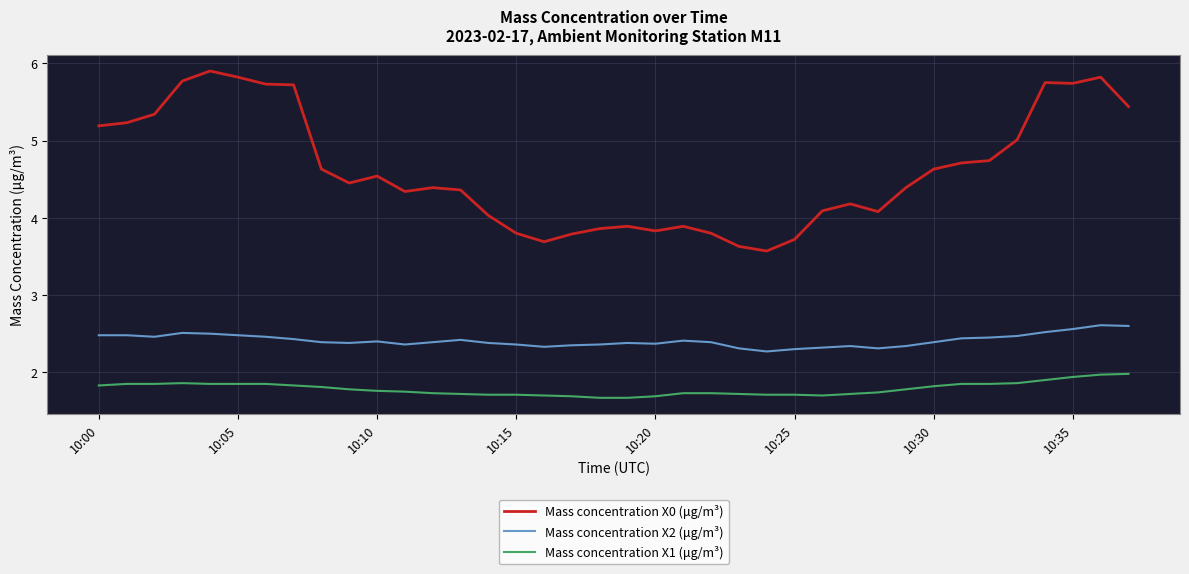

Which series has the largest total across all categories?

Mass concentration X0 (μg/m³)